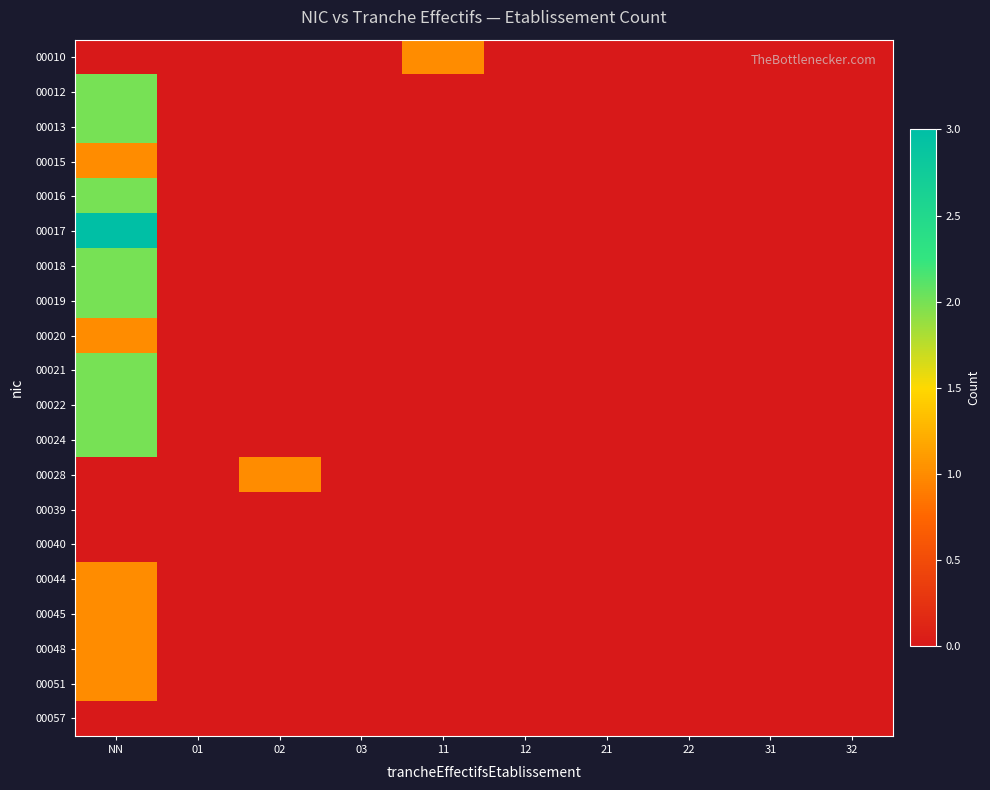

Reading left to right, list all the values displayed in this chart.

00010: NN=0	01=0	02=0	03=0	11=1	12=0	21=0	22=0	31=0	32=0
00012: NN=2	01=0	02=0	03=0	11=0	12=0	21=0	22=0	31=0	32=0
00013: NN=2	01=0	02=0	03=0	11=0	12=0	21=0	22=0	31=0	32=0
00015: NN=1	01=0	02=0	03=0	11=0	12=0	21=0	22=0	31=0	32=0
00016: NN=2	01=0	02=0	03=0	11=0	12=0	21=0	22=0	31=0	32=0
00017: NN=3	01=0	02=0	03=0	11=0	12=0	21=0	22=0	31=0	32=0
00018: NN=2	01=0	02=0	03=0	11=0	12=0	21=0	22=0	31=0	32=0
00019: NN=2	01=0	02=0	03=0	11=0	12=0	21=0	22=0	31=0	32=0
00020: NN=1	01=0	02=0	03=0	11=0	12=0	21=0	22=0	31=0	32=0
00021: NN=2	01=0	02=0	03=0	11=0	12=0	21=0	22=0	31=0	32=0
00022: NN=2	01=0	02=0	03=0	11=0	12=0	21=0	22=0	31=0	32=0
00024: NN=2	01=0	02=0	03=0	11=0	12=0	21=0	22=0	31=0	32=0
00028: NN=0	01=0	02=1	03=0	11=0	12=0	21=0	22=0	31=0	32=0
00039: NN=0	01=0	02=0	03=0	11=0	12=0	21=0	22=0	31=0	32=0
00040: NN=0	01=0	02=0	03=0	11=0	12=0	21=0	22=0	31=0	32=0
00044: NN=1	01=0	02=0	03=0	11=0	12=0	21=0	22=0	31=0	32=0
00045: NN=1	01=0	02=0	03=0	11=0	12=0	21=0	22=0	31=0	32=0
00048: NN=1	01=0	02=0	03=0	11=0	12=0	21=0	22=0	31=0	32=0
00051: NN=1	01=0	02=0	03=0	11=0	12=0	21=0	22=0	31=0	32=0
00057: NN=0	01=0	02=0	03=0	11=0	12=0	21=0	22=0	31=0	32=0